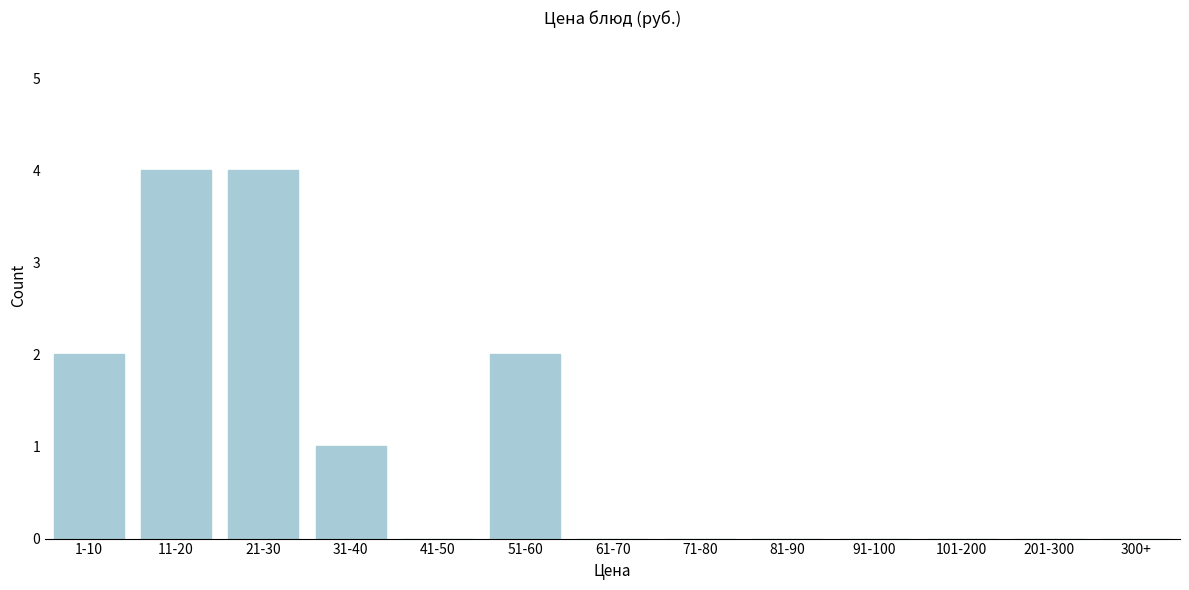

Reading left to right, list all the values displayed in this chart.

1-10=2	11-20=4	21-30=4	31-40=1	41-50=0	51-60=2	61-70=0	71-80=0	81-90=0	91-100=0	101-200=0	201-300=0	300+=0